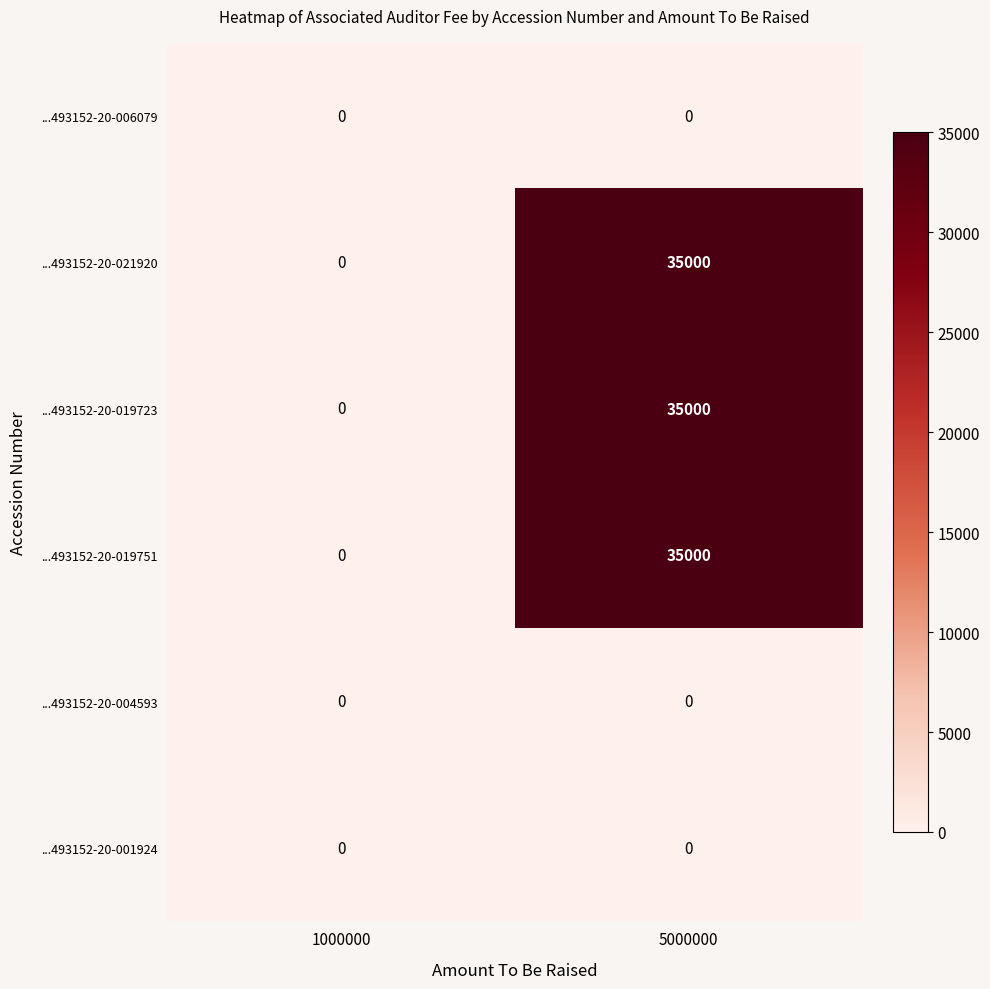

Is it true that ...493152-20-019751 equals 0 at 1000000?

True